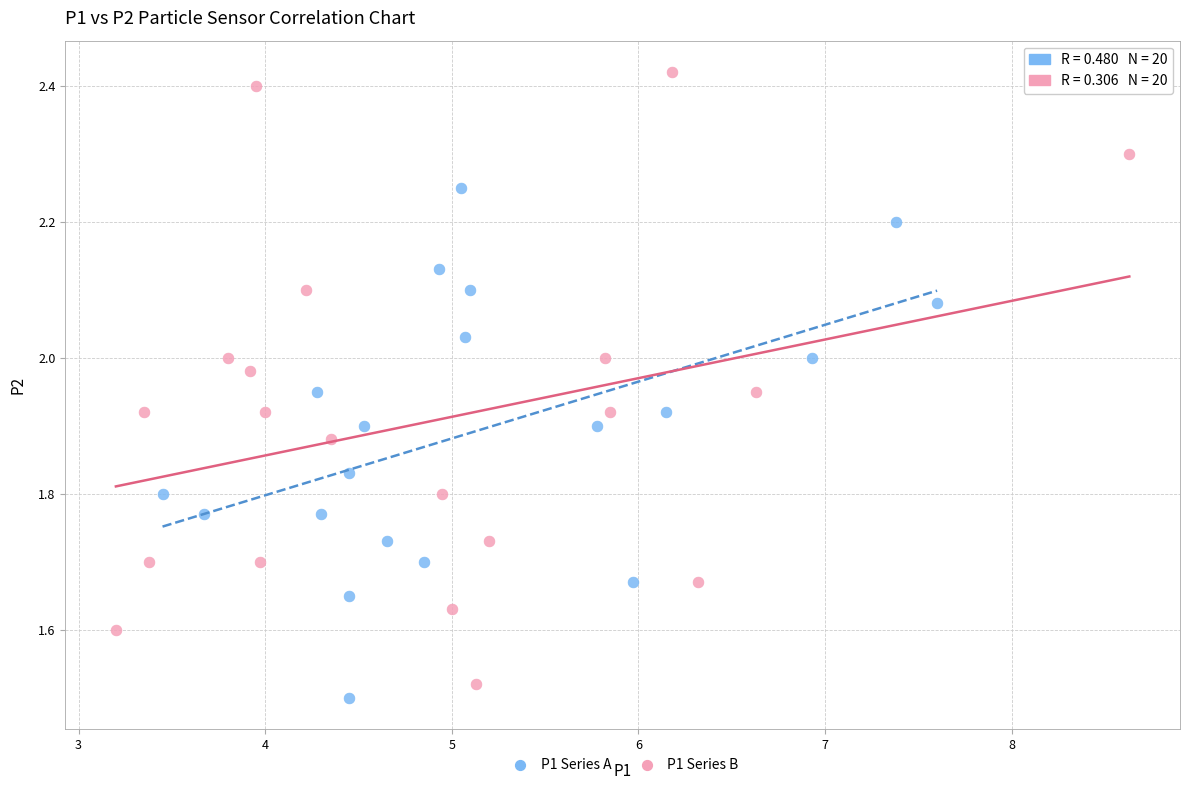

Which series reaches the maximum Y coordinate?

P1 Series B